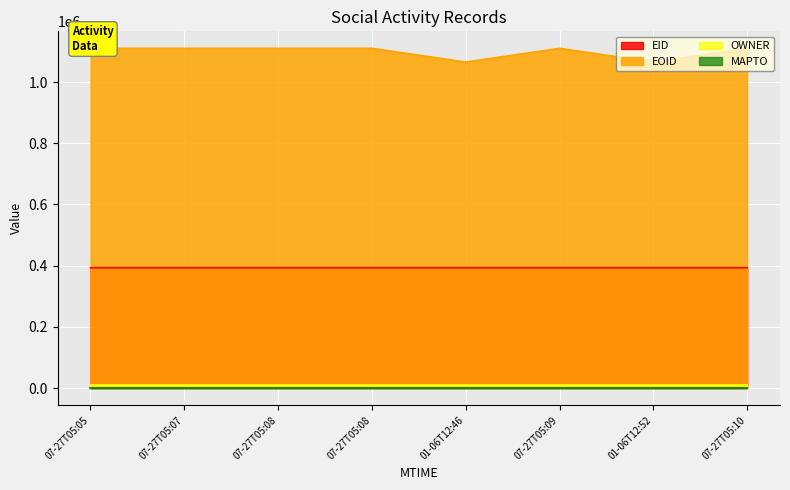

At which label does EID reach its minimum?

07-27T05:05